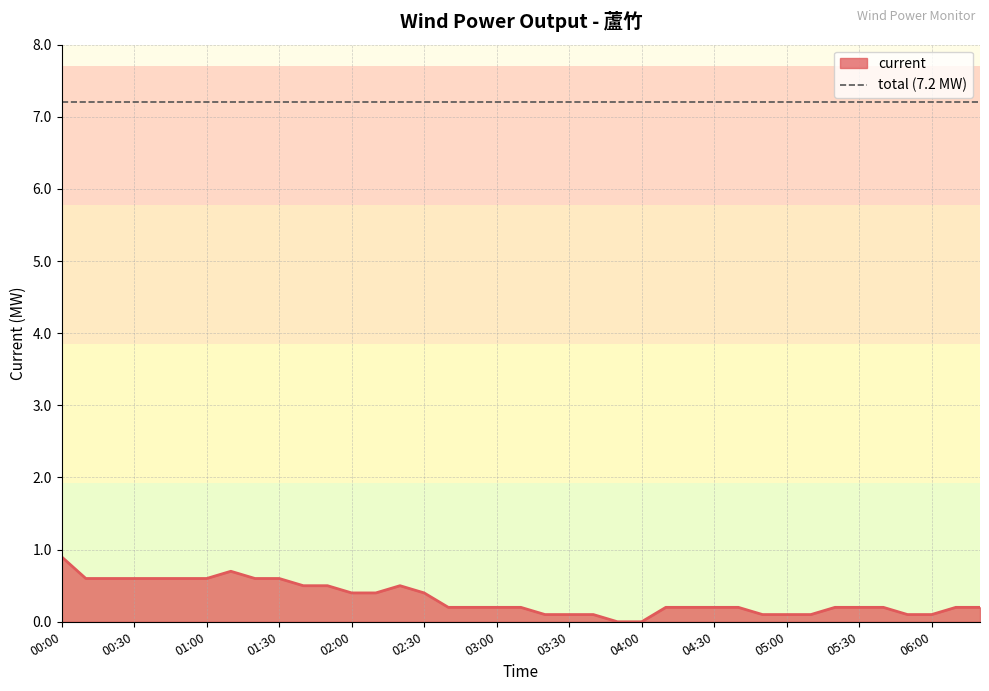

Reading left to right, transcribe all the data shown in this chart.

00:00=0.9	00:10=0.6	00:20=0.6	00:30=0.6	00:40=0.6	00:50=0.6	01:00=0.6	01:10=0.7	01:20=0.6	01:30=0.6	01:40=0.5	01:50=0.5	02:00=0.4	02:10=0.4	02:20=0.5	02:30=0.4	02:40=0.2	02:50=0.2	03:00=0.2	03:10=0.2	03:20=0.1	03:30=0.1	03:40=0.1	03:50=0.0	04:00=0.0	04:10=0.2	04:20=0.2	04:30=0.2	04:40=0.2	04:50=0.1	05:00=0.1	05:10=0.1	05:20=0.2	05:30=0.2	05:40=0.2	05:50=0.1	06:00=0.1	06:10=0.2	06:20=0.2